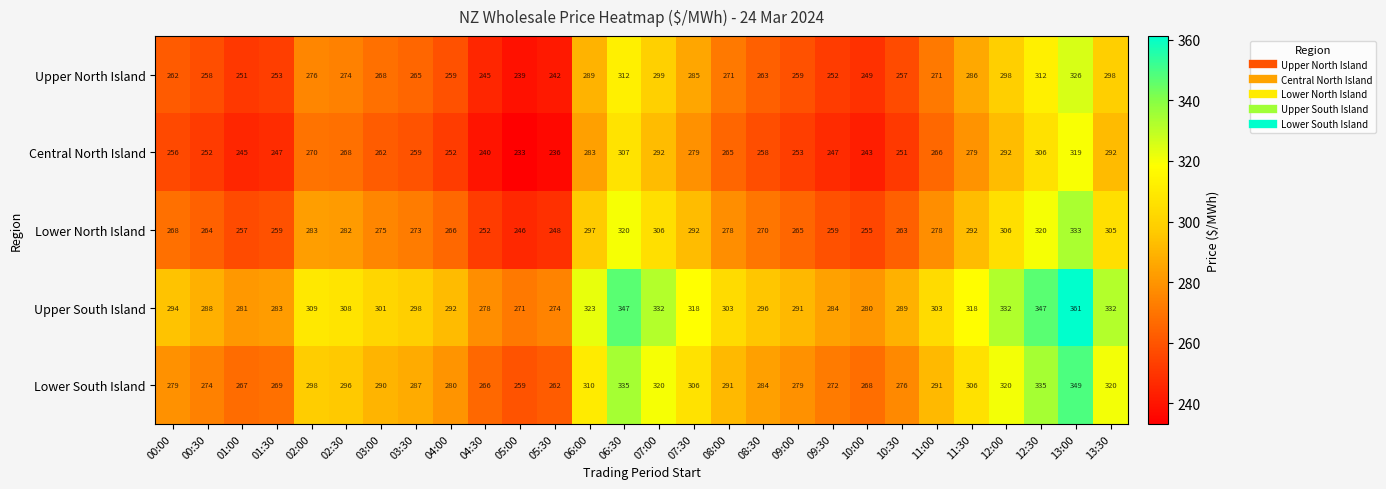

Is it true that Lower North Island equals 259 at 09:30?

True